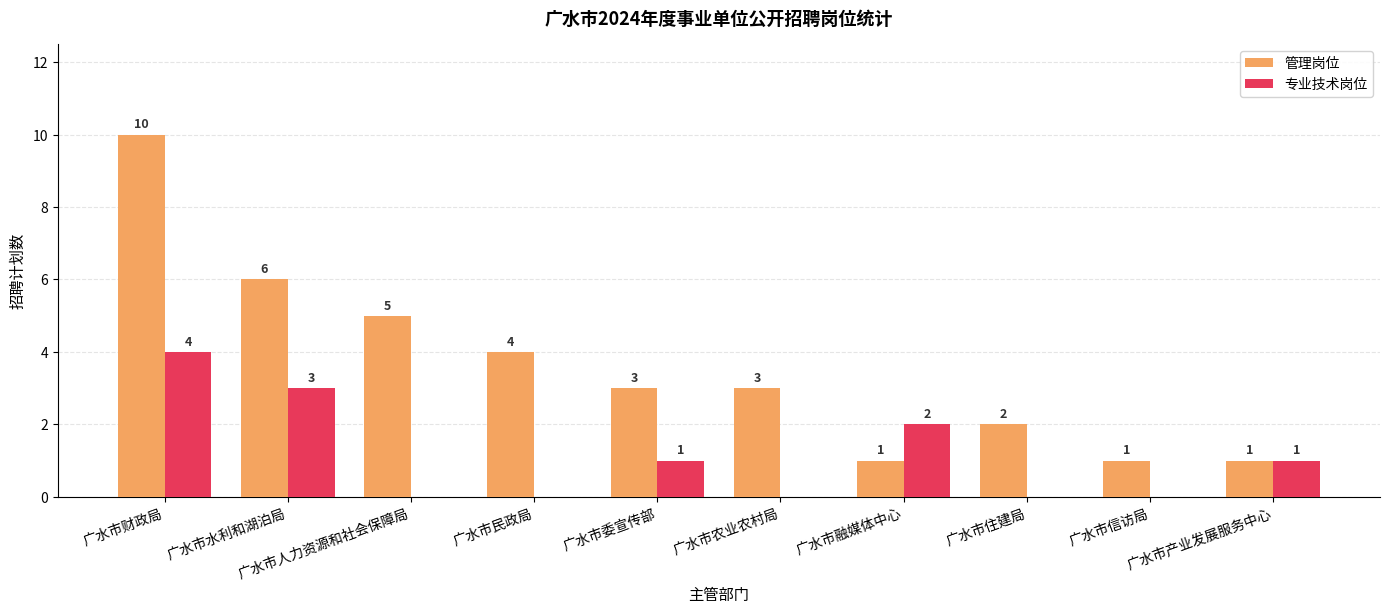

How many 专业技术岗位 values are between 0 and 2?

8